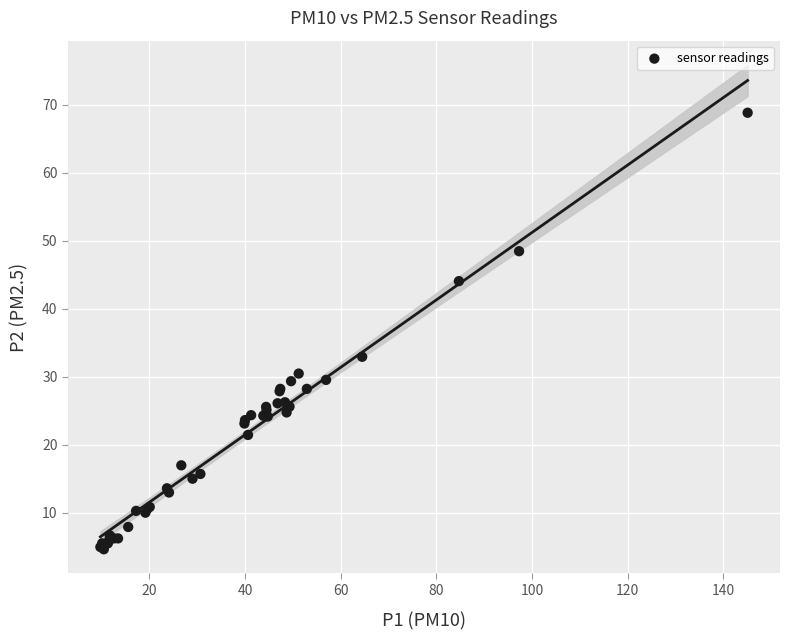

What Y value in the scatter plot is closest to 36?

32.9